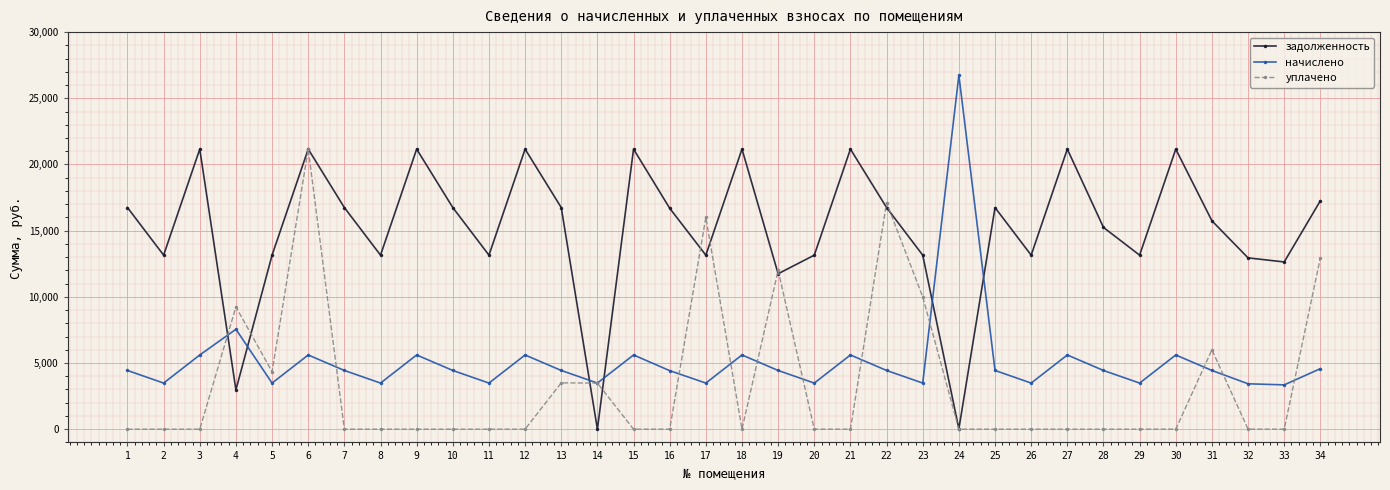

Is it true that уплачено equals 9238.0 at 4?

True